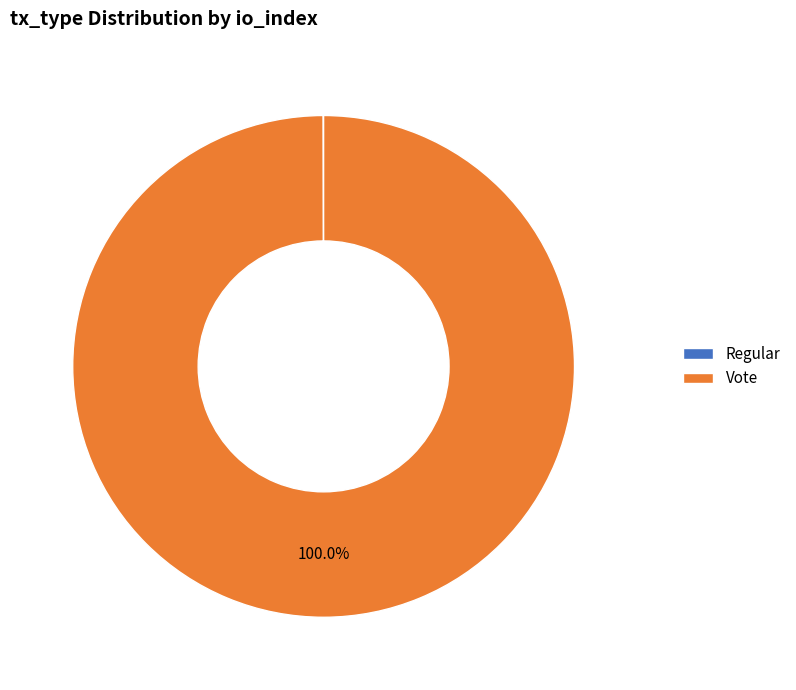

Is it true that Vote is 100% of the pie?

True